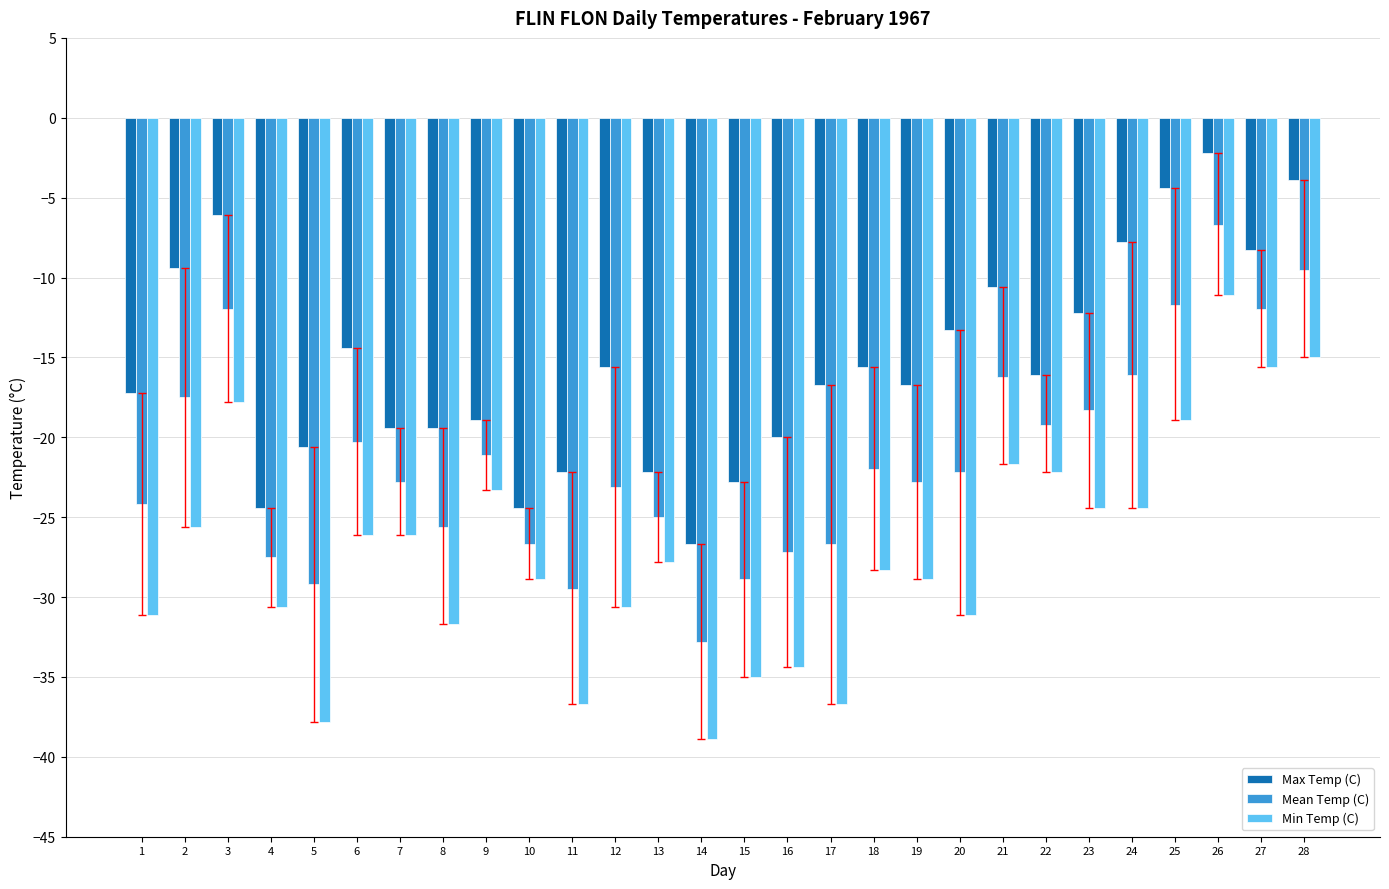

Which category has the lowest value in the Min Temp (C) series?

14